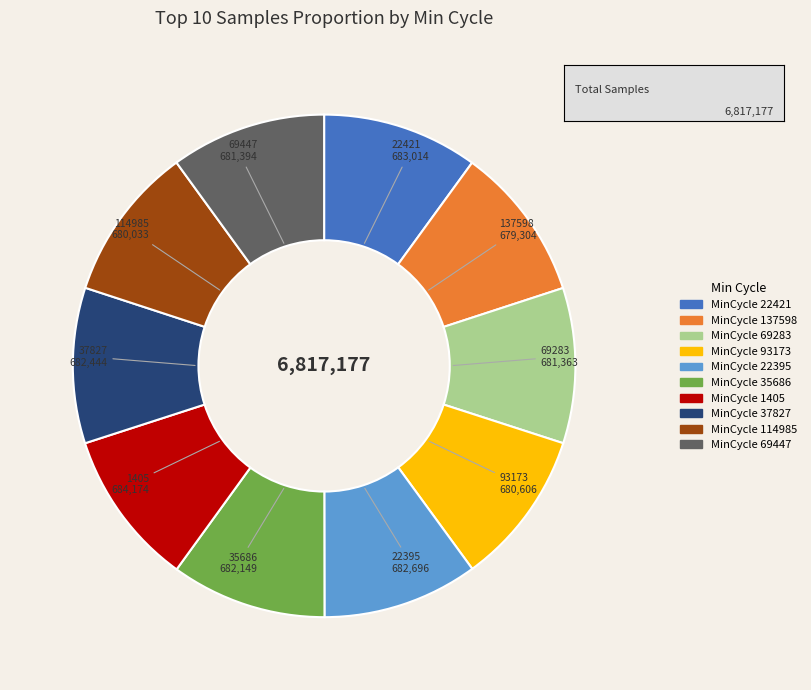

Does any single category account for the majority?

No